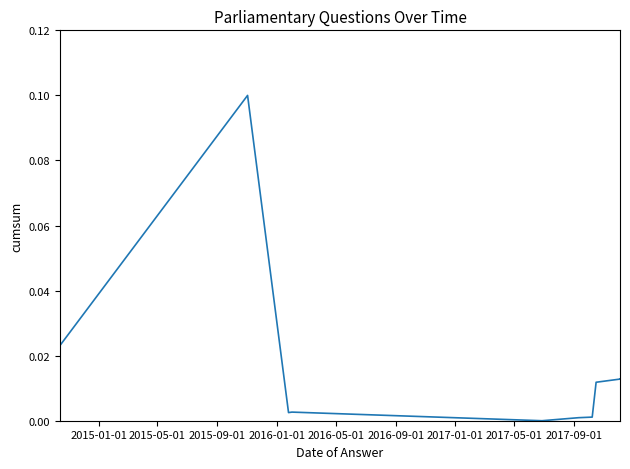

What is the difference between the maximum and second lowest values?

0.1